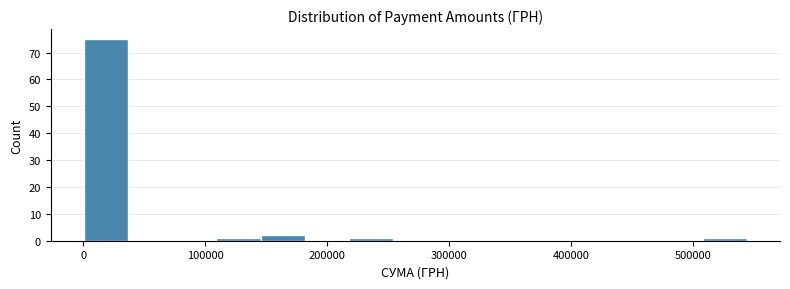

Read against the x-axis, roughly where is the centre of the tallest bar?

20000